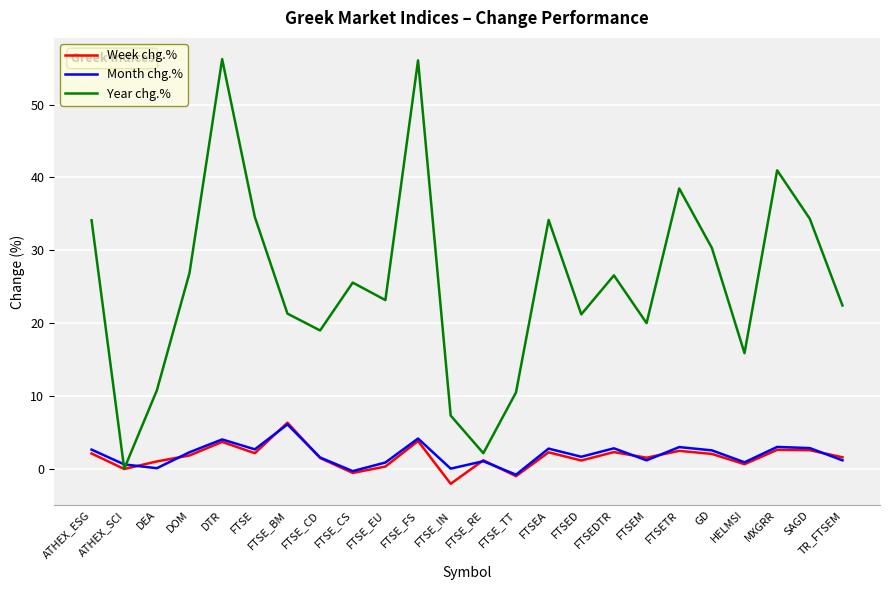

Does the chart have visible grid lines?

Yes